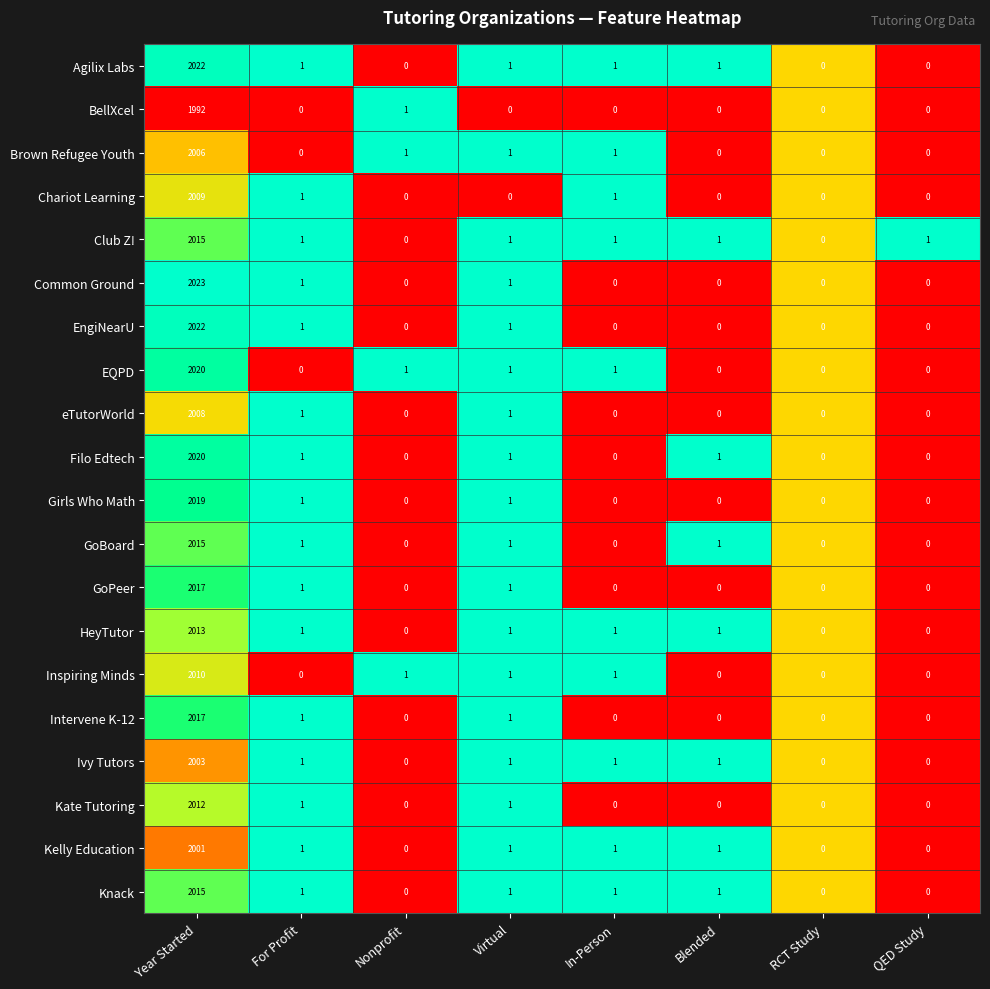

What is the difference between the maximum and minimum values in the EQPD series?

2020